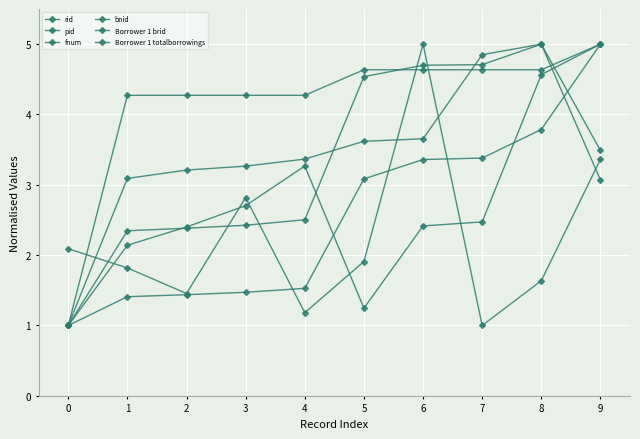

How many lines are shown in the chart?

6